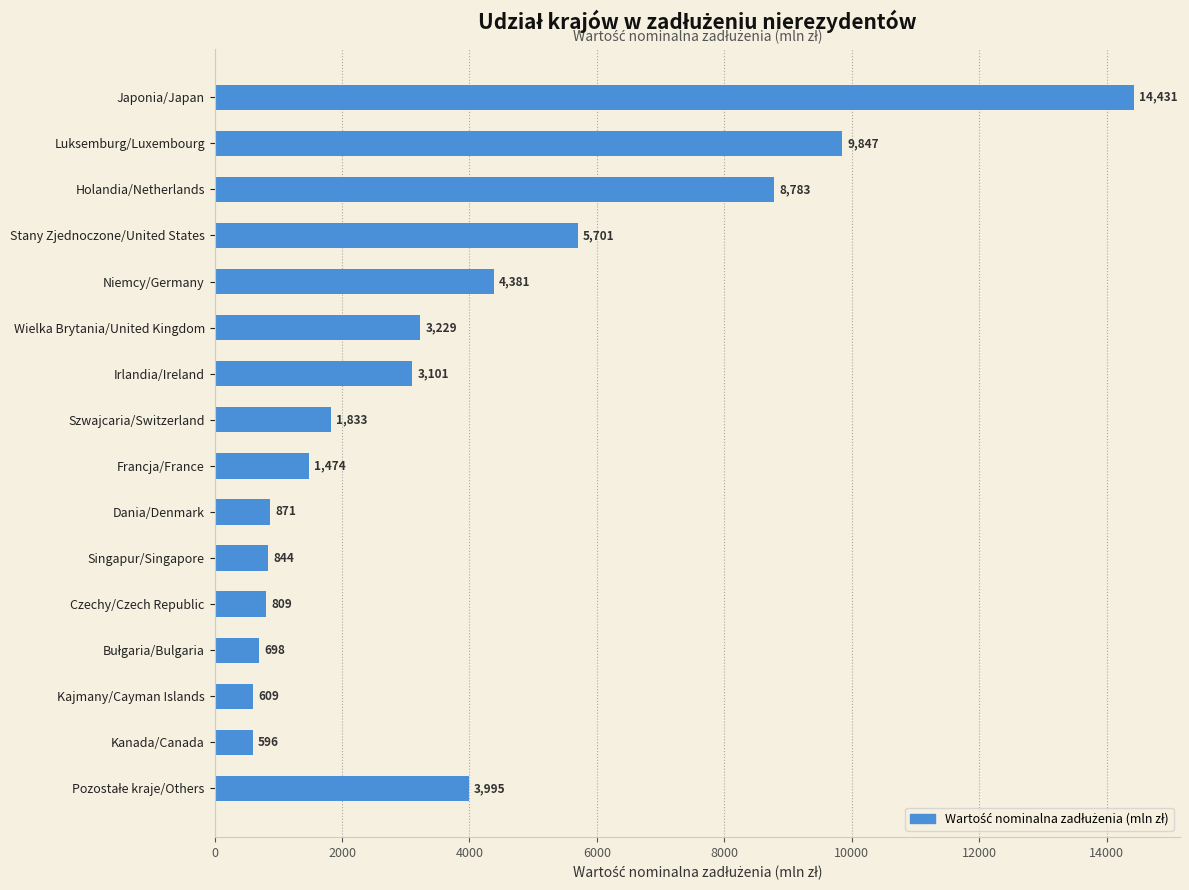

Read the value at Francja/France.

1474.2